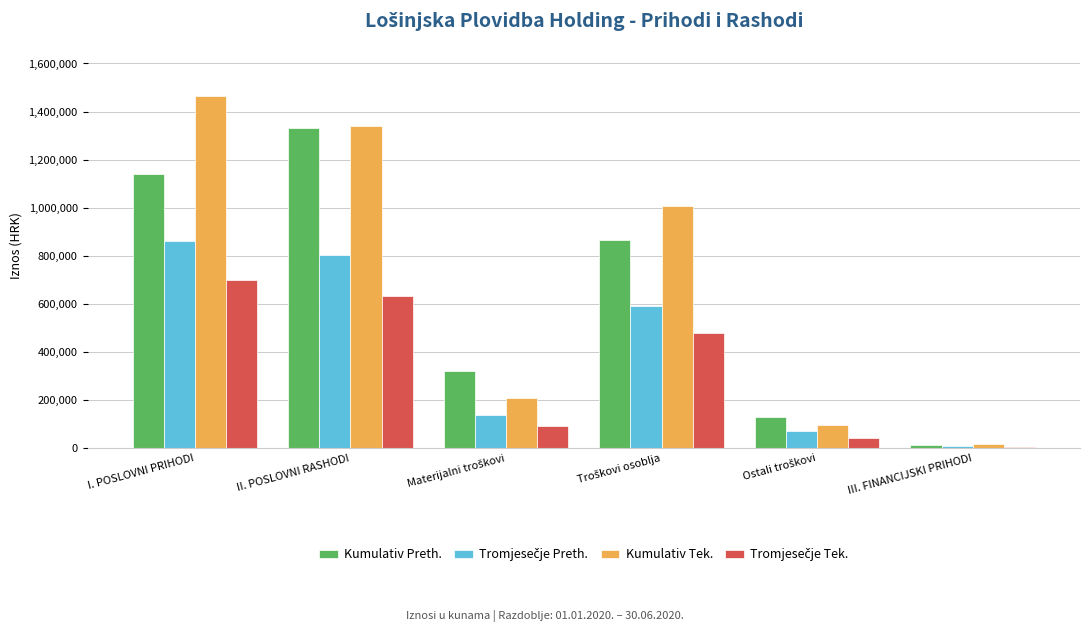

What is the highest value of the Kumulativ Preth. series?

1333044